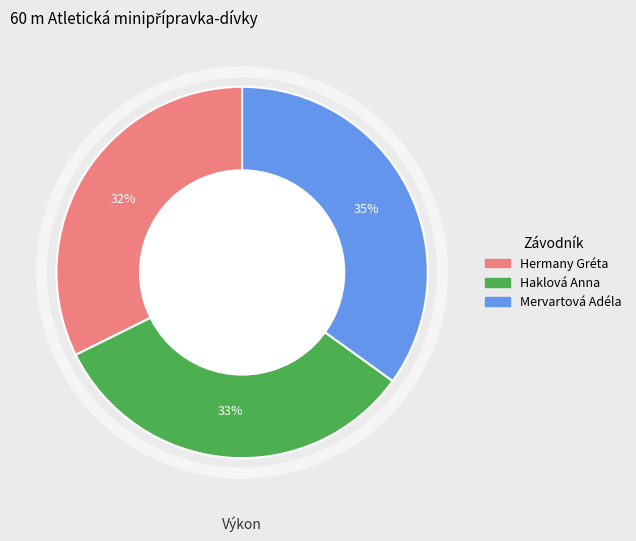

To the nearest percent, what percentage of the pie is Haklová Anna?

33%